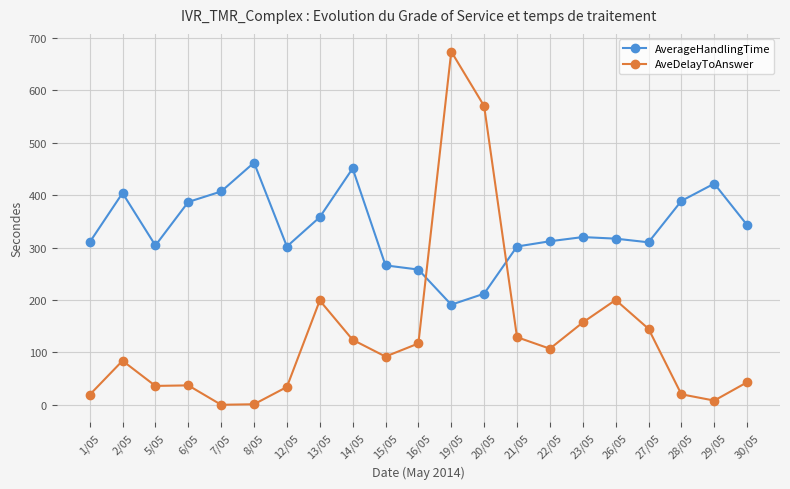

What is the total value across all series at 19/05?

865